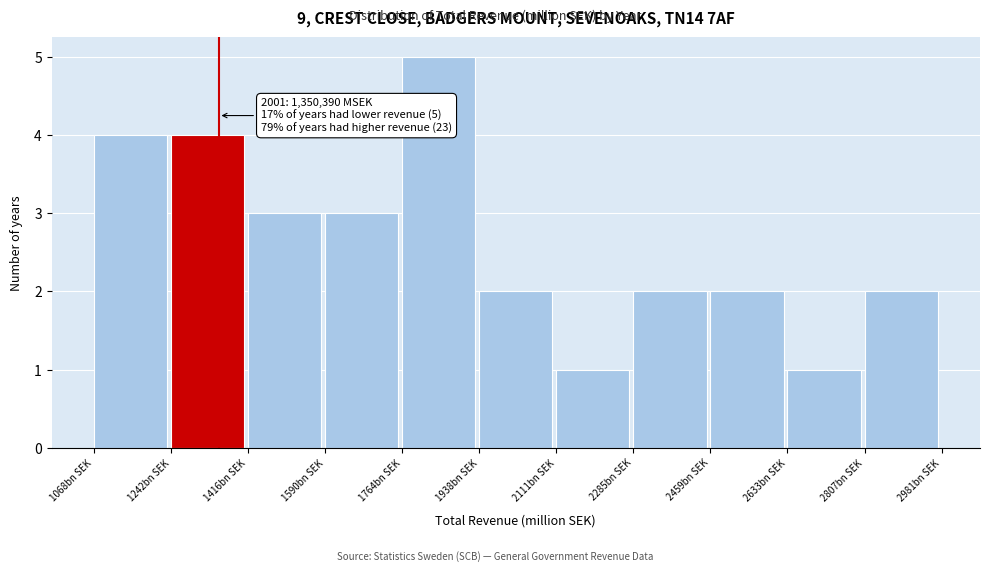

Reading left to right, list all the values displayed in this chart.

4	4	3	3	5	2	1	2	2	1	2